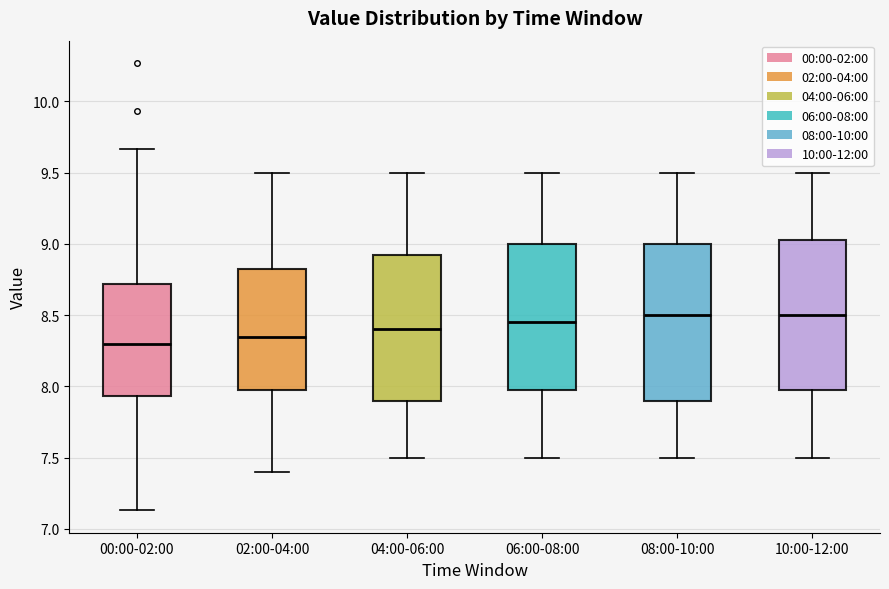

Reading left to right, transcribe this box plot: for each box, give where its median line is, the range the box spans, and where its two whiskers end, as read against the y-axis. The values are not printed on the chart, so give them approximately, as read against the axis.

00:00-02:00: median 8.30, box 7.95 to 8.70, whiskers 7.15 to 9.65
02:00-04:00: median 8.35, box 8.00 to 8.85, whiskers 7.40 to 9.50
04:00-06:00: median 8.40, box 7.90 to 8.95, whiskers 7.50 to 9.50
06:00-08:00: median 8.45, box 8.00 to 9.00, whiskers 7.50 to 9.50
08:00-10:00: median 8.50, box 7.90 to 9.00, whiskers 7.50 to 9.50
10:00-12:00: median 8.50, box 8.00 to 9.05, whiskers 7.50 to 9.50